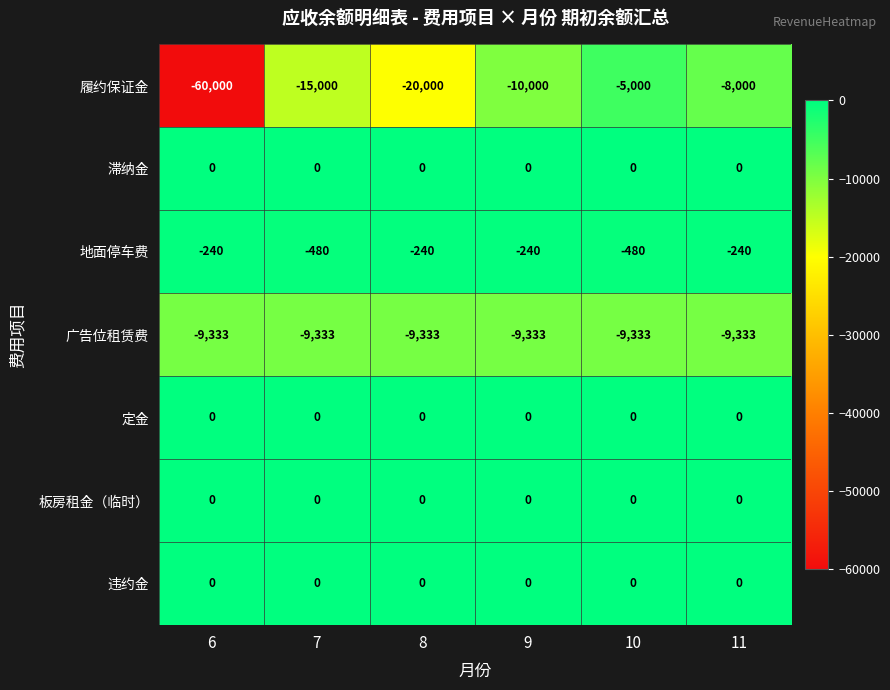

What is the spread (max minus min) of values at 7?

15000